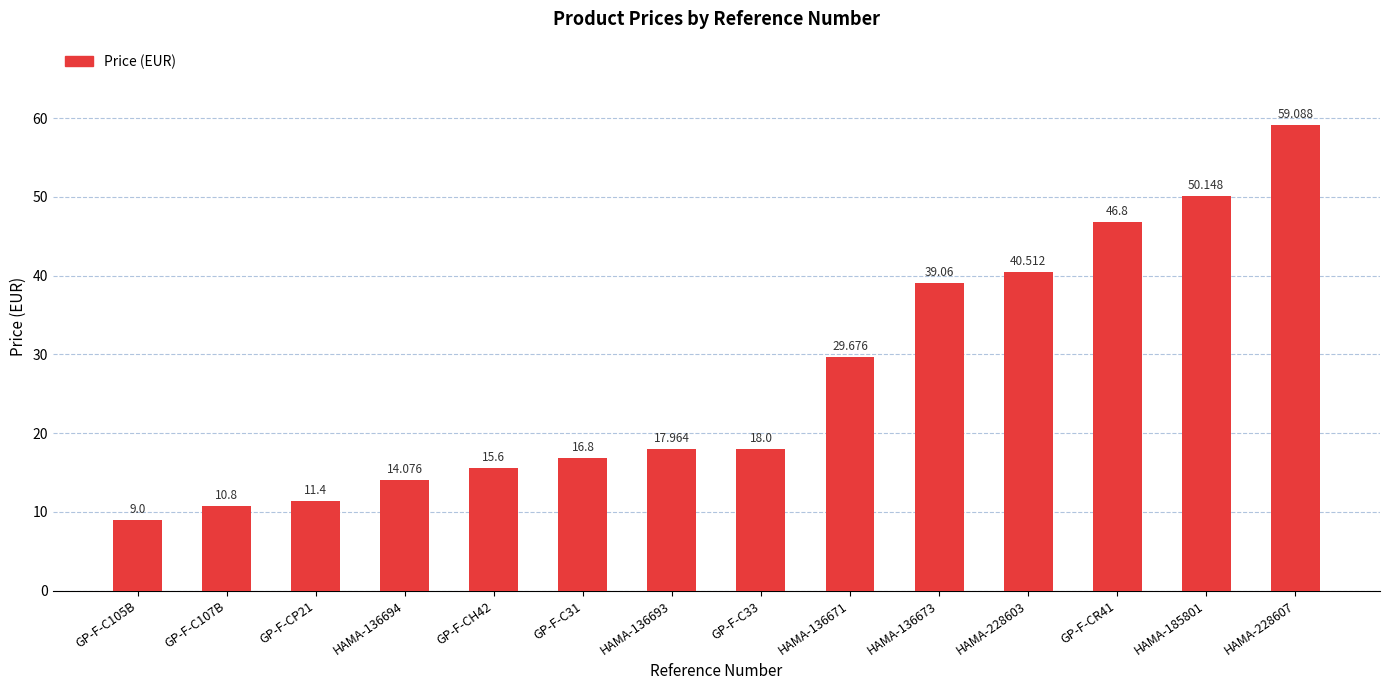

List the labels in order of value, smallest first.

GP-F-C105B, GP-F-C107B, GP-F-CP21, HAMA-136694, GP-F-CH42, GP-F-C31, HAMA-136693, GP-F-C33, HAMA-136671, HAMA-136673, HAMA-228603, GP-F-CR41, HAMA-185801, HAMA-228607